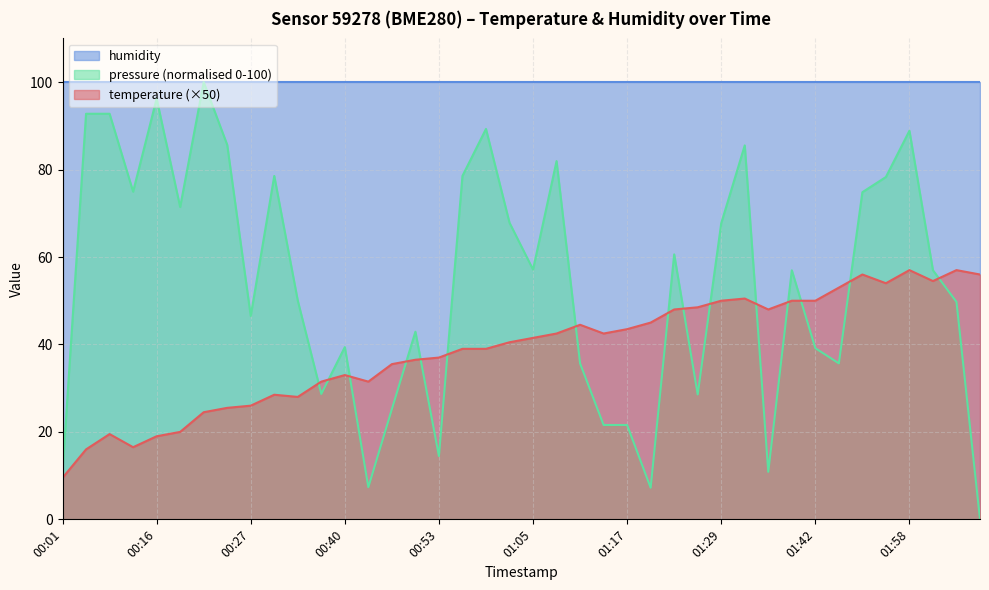

Between 01:23 and 01:49, which series saw the biggest shift?

pressure_norm